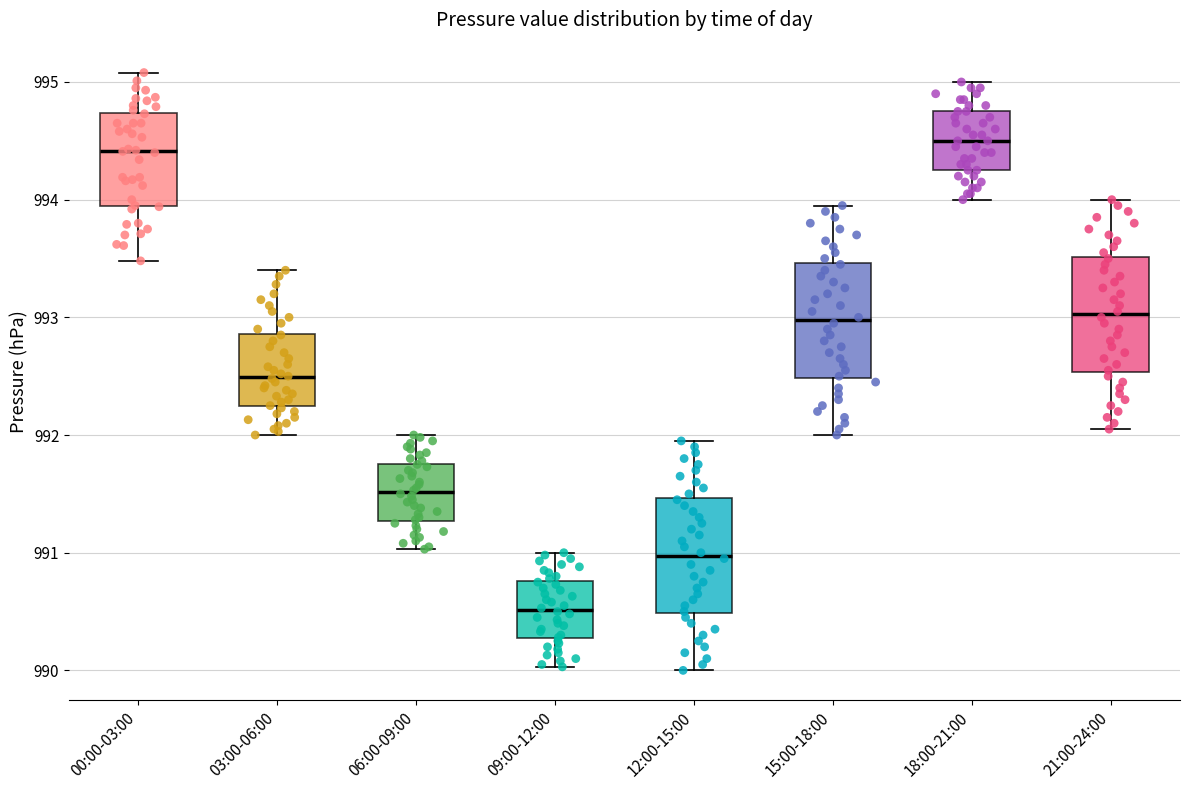

Where does the lower whisker of the box for 06:00-09:00 end on the y-axis? The values are not printed on the chart, so give them approximately, as read against the axis.

991.0